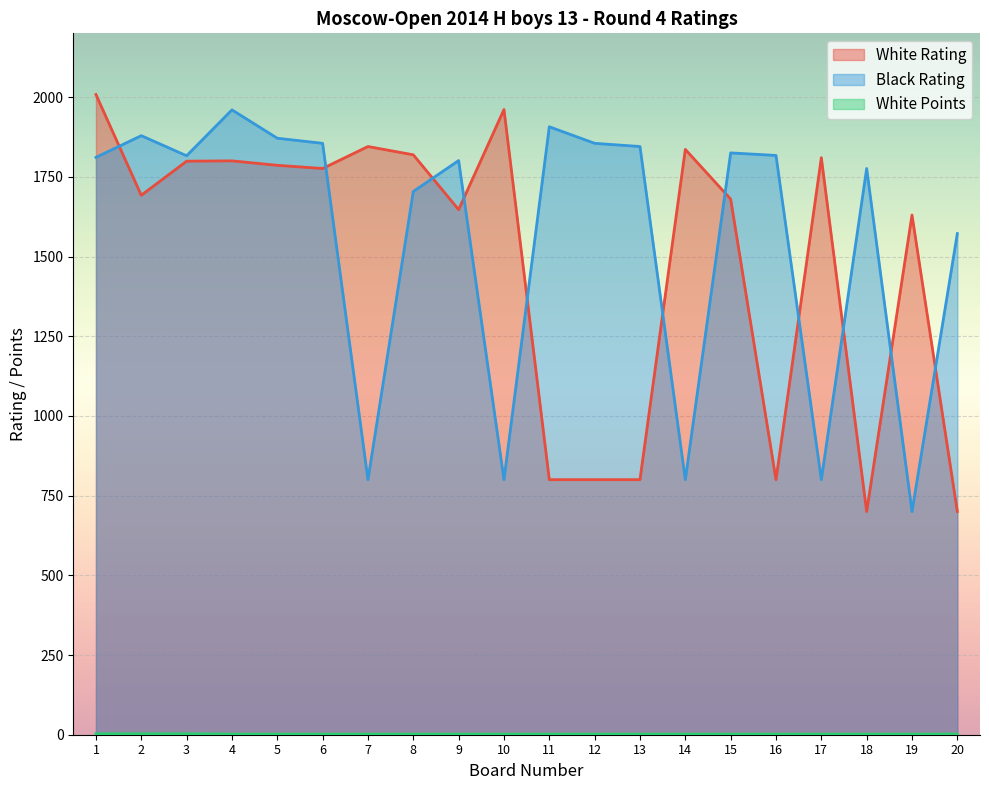

Rank the series at 18 from highest to lowest value.

Black Rating, White Rating, White Points